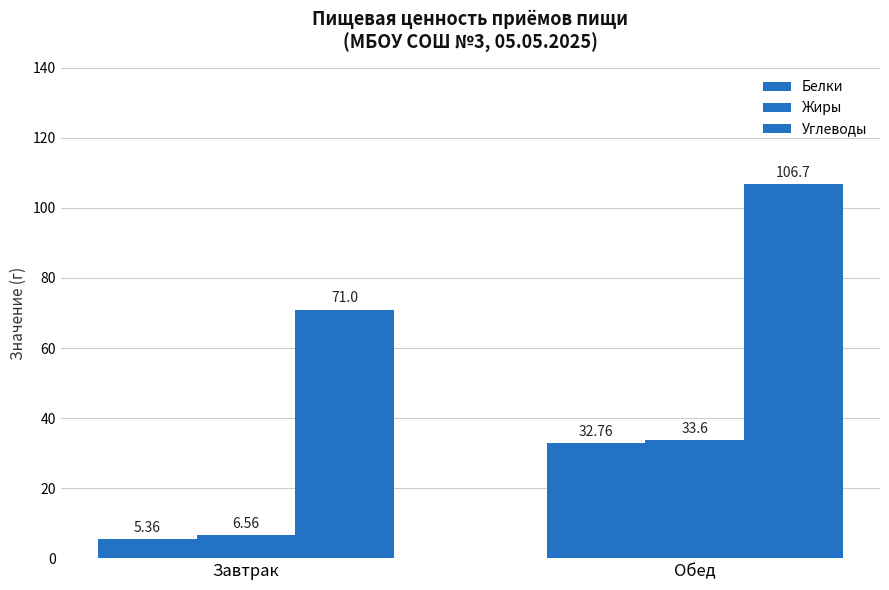

What is the label of the 2nd bar from the left?

Обед